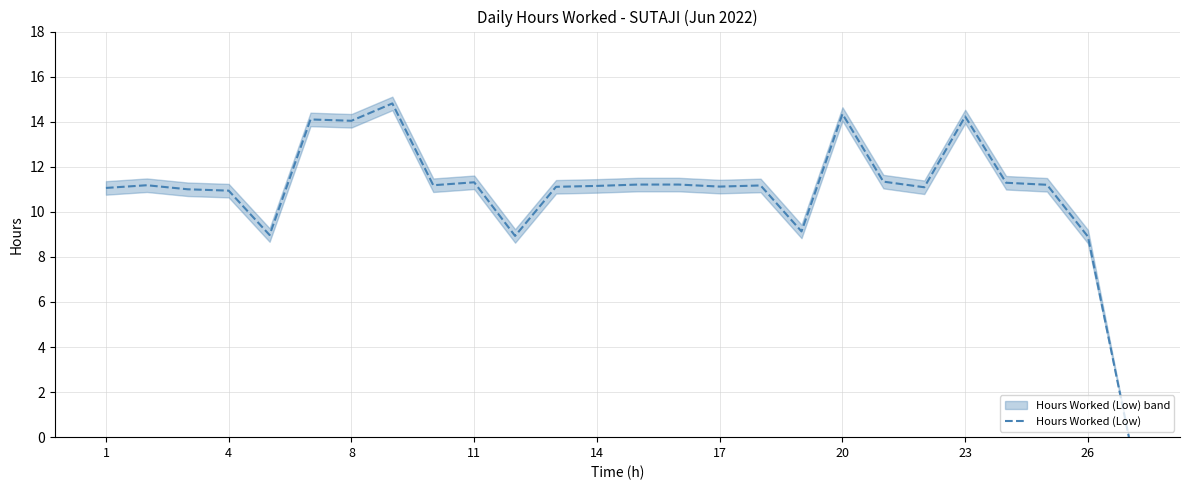

What is the maximum value for Hours Worked (Low)?

14.8